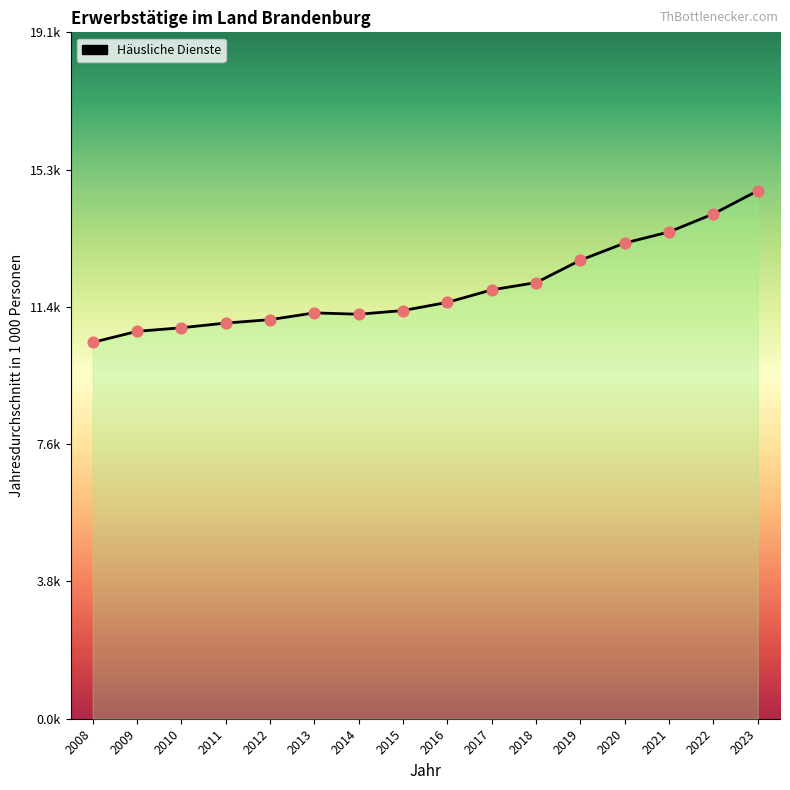

What is the ratio of the value at 2020 to the value at 2012?

1.2